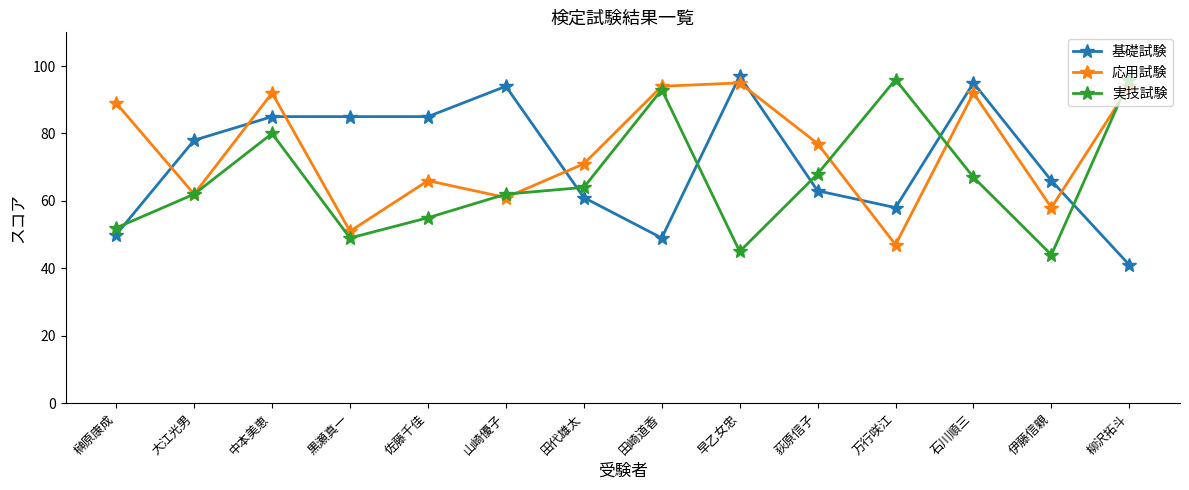

Which series has the widest spread of values?

基礎試験